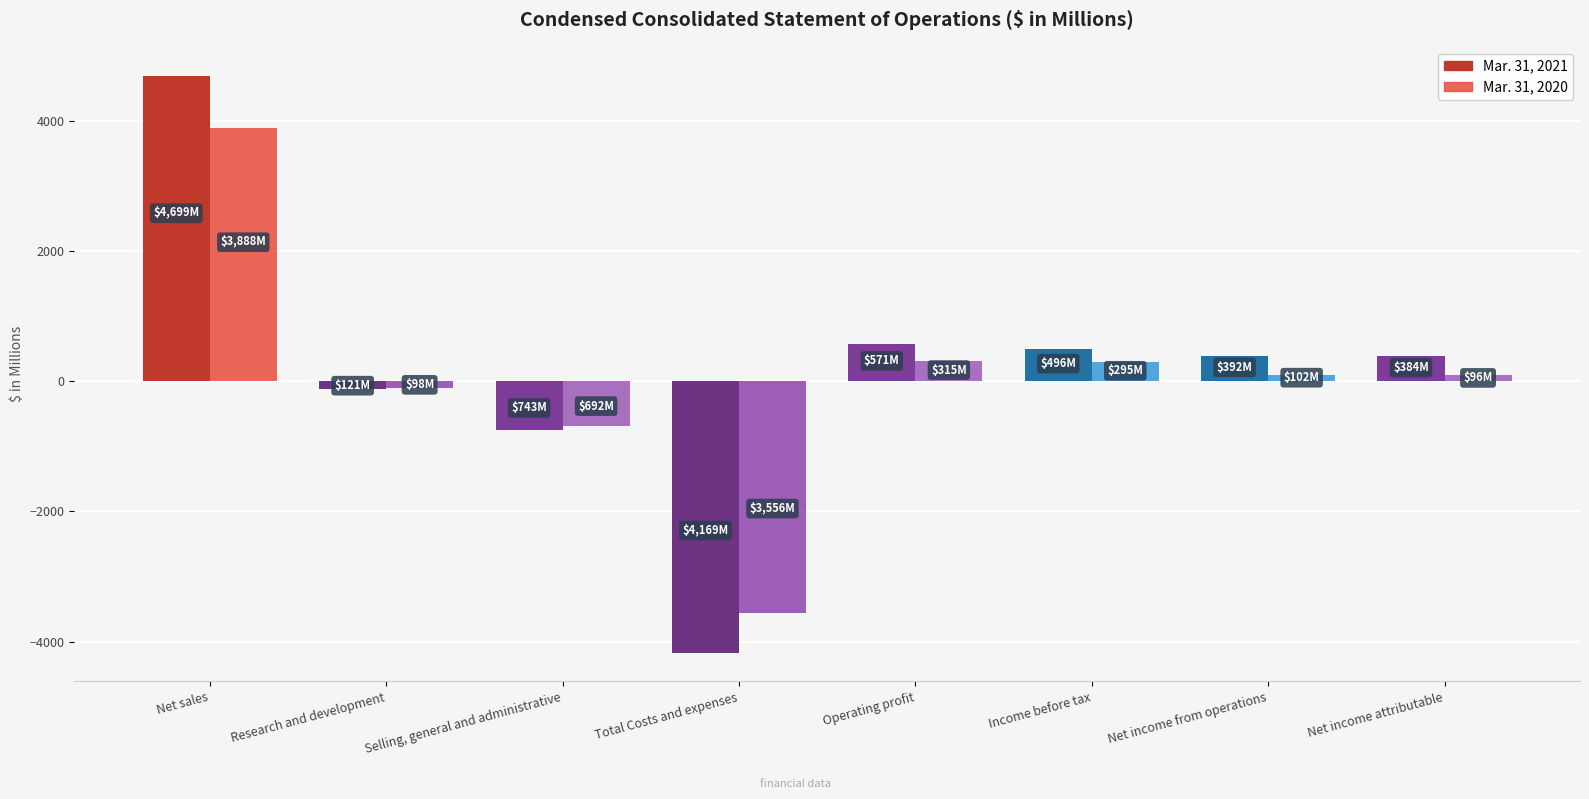

Is the value of Mar. 31, 2020 at Net income from operations greater than the value of Mar. 31, 2021 at Income before tax?

No